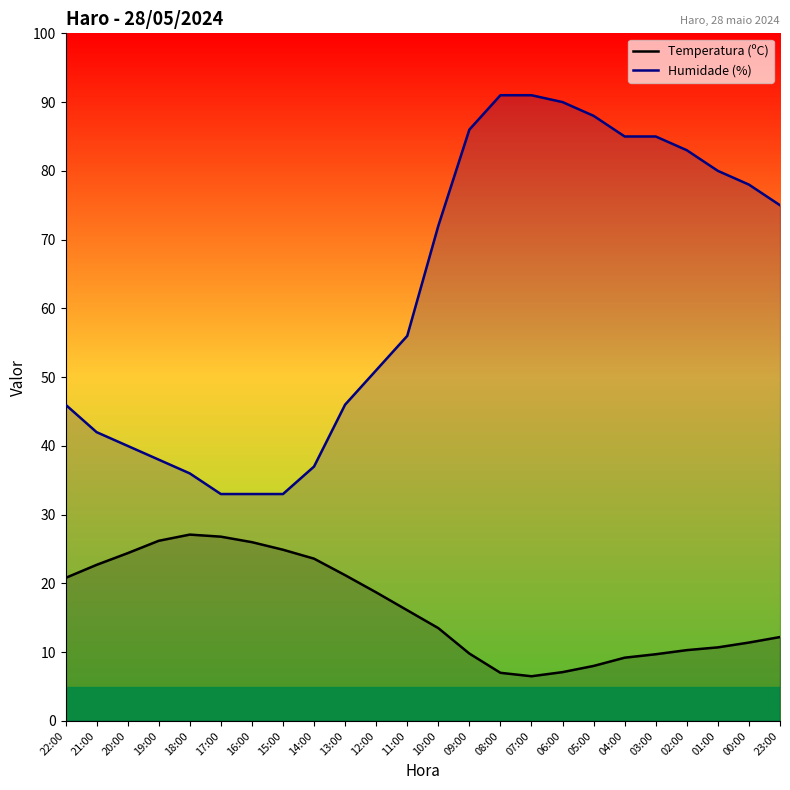

Reading left to right, extract all data points from this chart.

Temperatura (ºC): 22:00=20.8	21:00=22.7	20:00=24.4	19:00=26.2	18:00=27.1	17:00=26.8	16:00=26.0	15:00=24.9	14:00=23.6	13:00=21.2	12:00=18.7	11:00=16.1	10:00=13.5	09:00=9.8	08:00=7.0	07:00=6.5	06:00=7.1	05:00=8.0	04:00=9.2	03:00=9.7	02:00=10.3	01:00=10.7	00:00=11.4	23:00=12.2
Humidade (%): 22:00=46.0	21:00=42.0	20:00=40.0	19:00=38.0	18:00=36.0	17:00=33.0	16:00=33.0	15:00=33.0	14:00=37.0	13:00=46.0	12:00=51.0	11:00=56.0	10:00=72.0	09:00=86.0	08:00=91.0	07:00=91.0	06:00=90.0	05:00=88.0	04:00=85.0	03:00=85.0	02:00=83.0	01:00=80.0	00:00=78.0	23:00=75.0